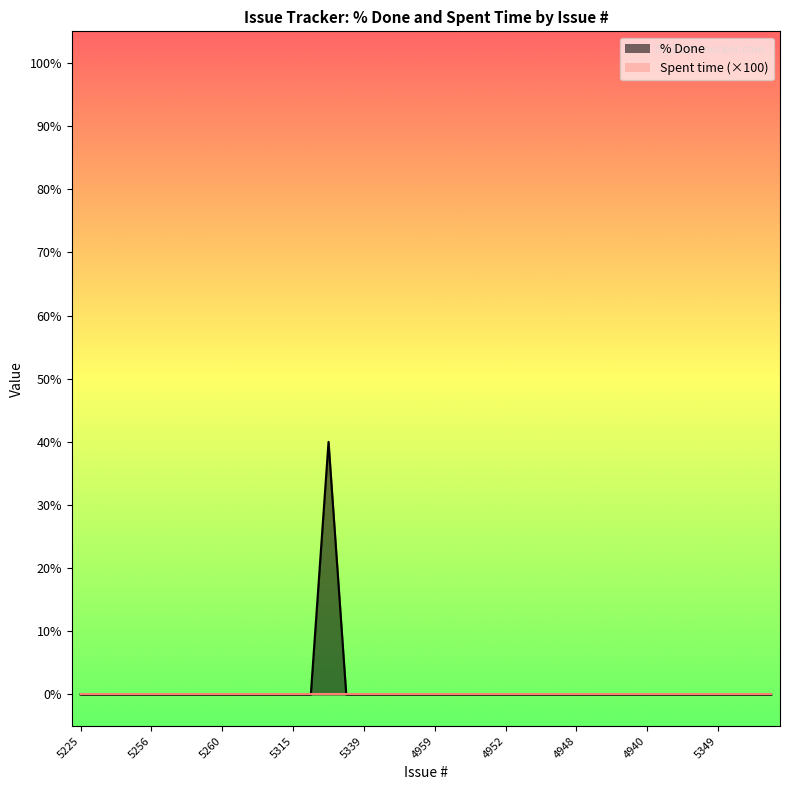

Which category has the lowest value across all series?

5225